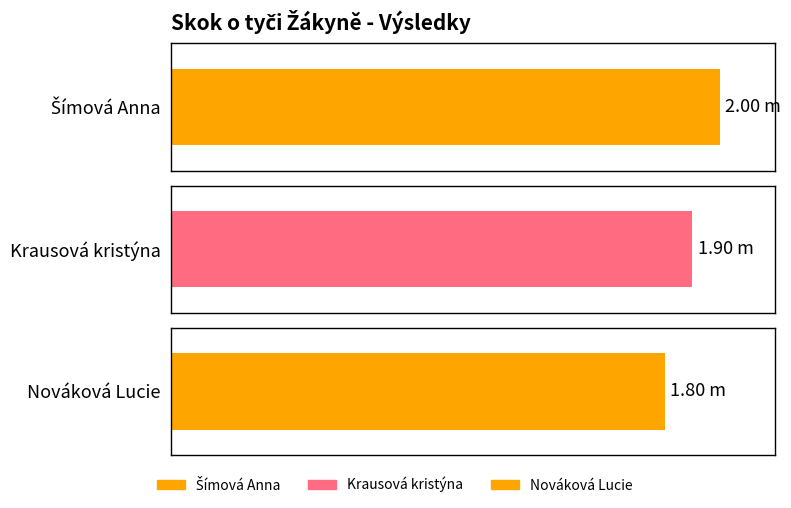

What is the difference between the values at Krausová kristýna and Šímová Anna?

0.1